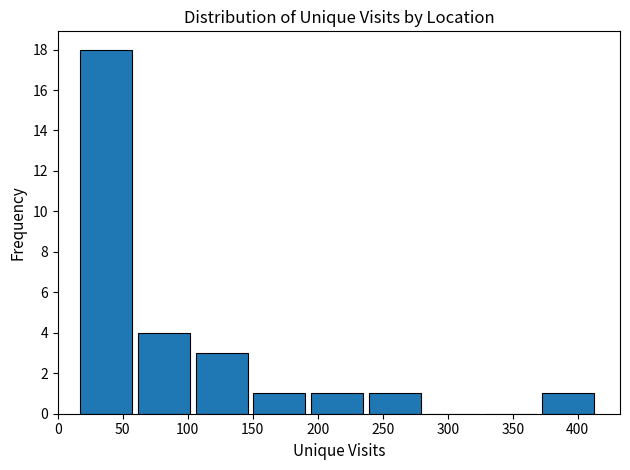

Reading left to right, list every bar in this chart as the range it spans on the x-axis followed by its height. Neither the bar edges nor the heights are printed on the chart, so give them approximately, as read against the axes.

15 to 60: 18
60 to 105: 4
105 to 150: 3
150 to 195: 1
195 to 235: 1
235 to 280: 1
280 to 325: 0
325 to 370: 0
370 to 415: 1